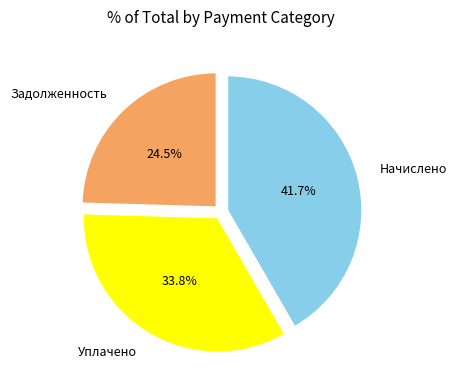

Rank the categories by value from highest to lowest.

Начислено, Уплачено, Задолженность